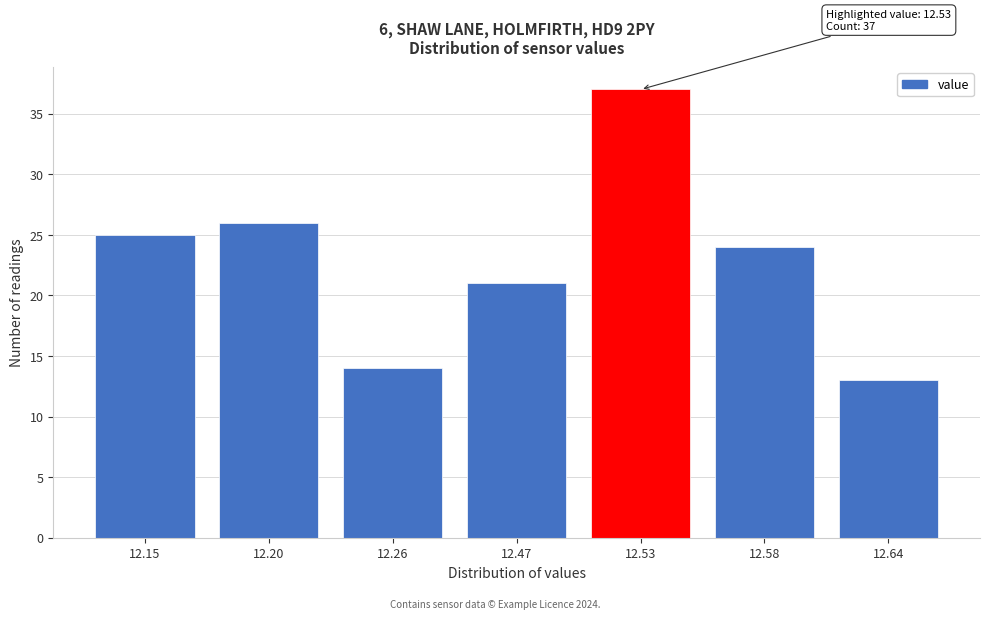

Reading left to right, transcribe all the data shown in this chart.

25	26	14	21	37	24	13